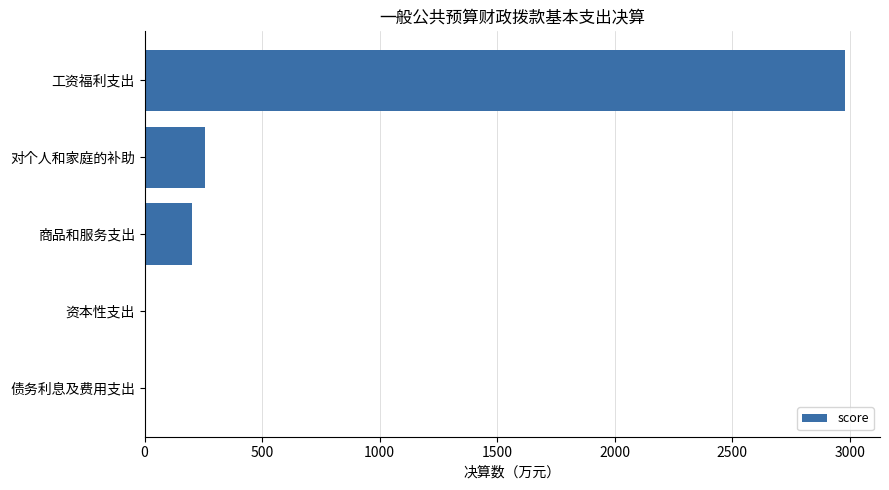

What is the change in value from 商品和服务支出 to 债务利息及费用支出?

-202.6